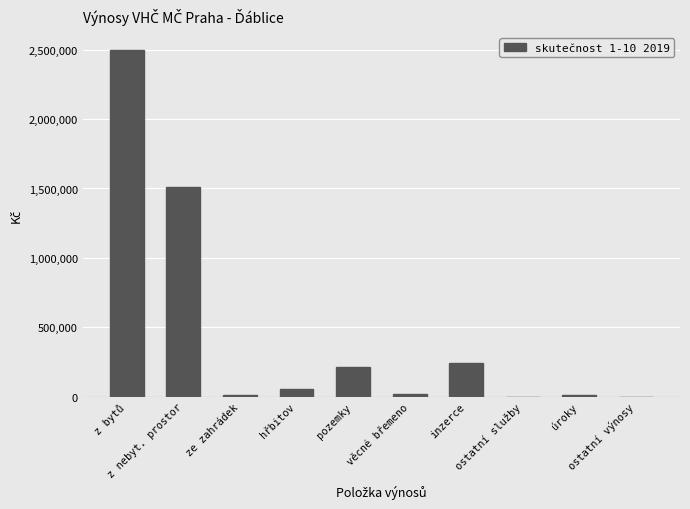

What is the sum of all values?

4553974.5